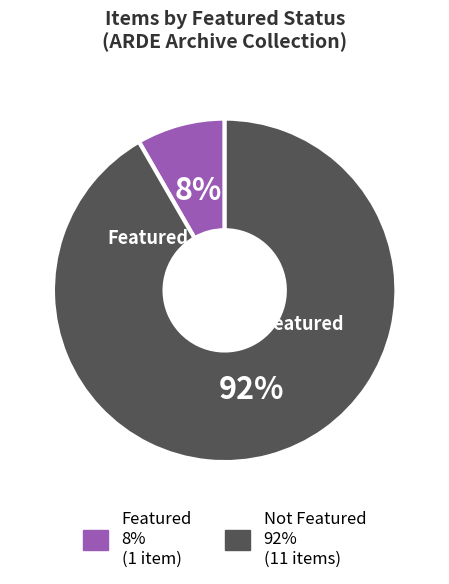

Is there any slice that represents more than half of the pie?

Yes